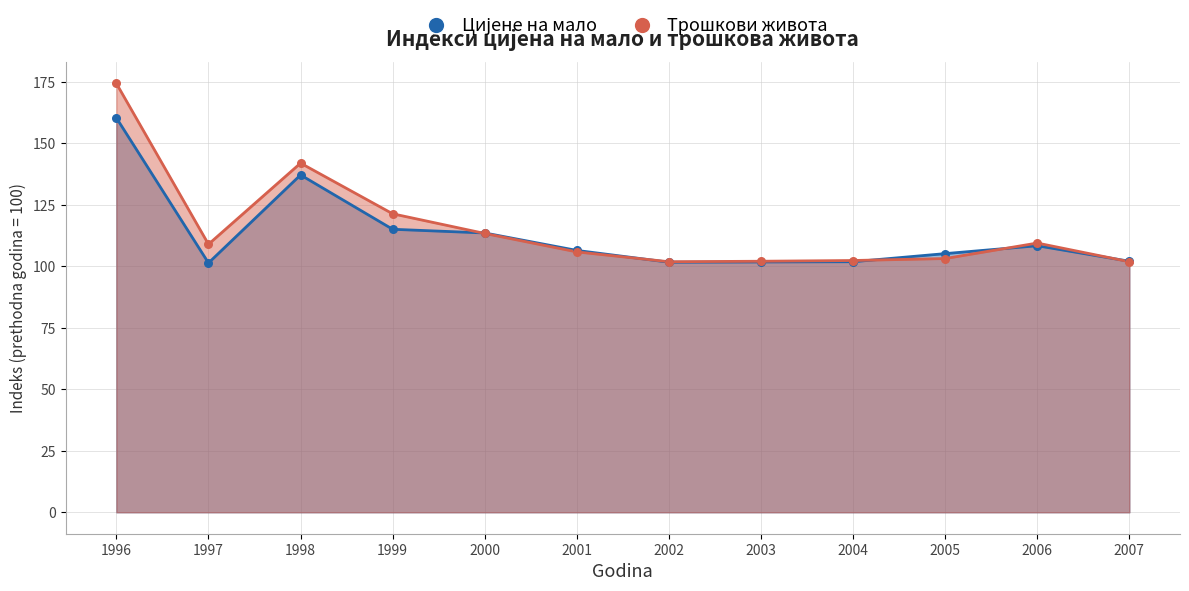

At how many categories does at least one series exceed 147?

1